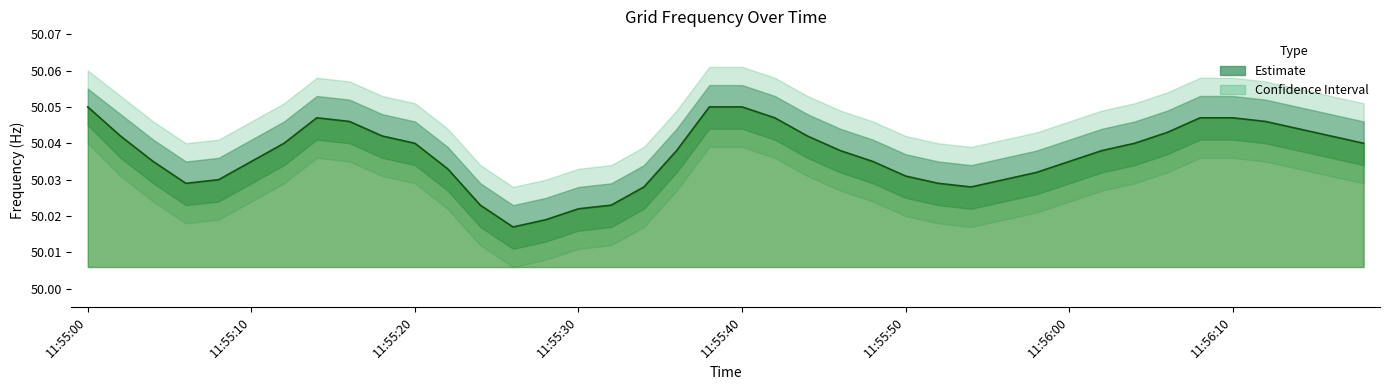

List the labels in order of value, largest first.

11:55:00, 11:55:38, 11:55:40, 11:55:14, 11:55:42, 11:56:08, 11:56:10, 11:55:16, 11:56:12, 11:56:14, 11:56:06, 11:55:02, 11:55:18, 11:55:44, 11:56:16, 11:55:12, 11:55:20, 11:56:04, 11:56:18, 11:55:36, 11:55:46, 11:56:02, 11:55:04, 11:55:10, 11:55:48, 11:56:00, 11:55:22, 11:55:58, 11:55:50, 11:55:08, 11:55:56, 11:55:06, 11:55:52, 11:55:34, 11:55:54, 11:55:24, 11:55:32, 11:55:30, 11:55:28, 11:55:26